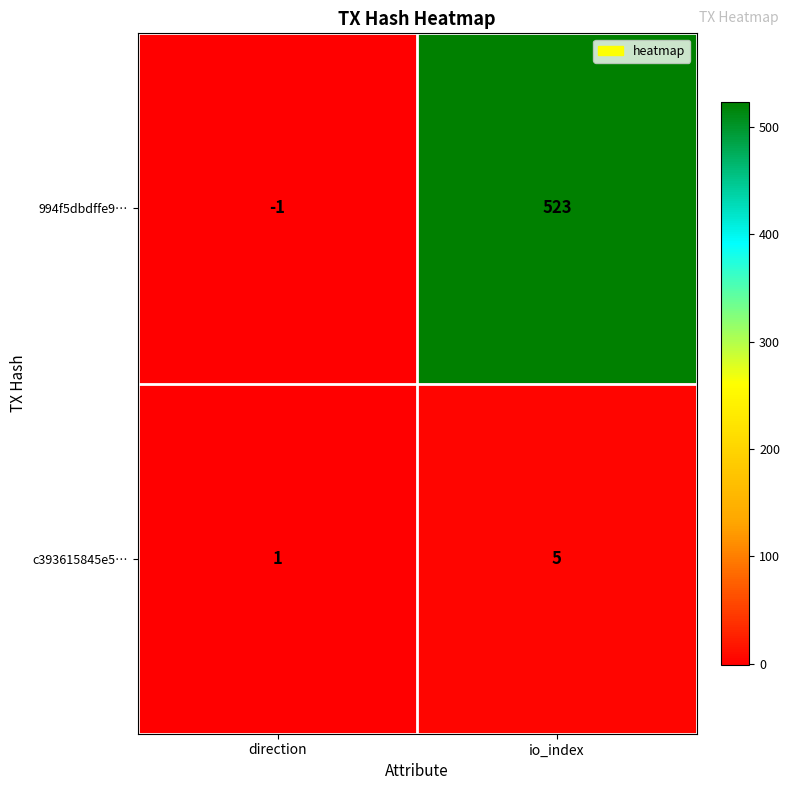

What is the spread (max minus min) of values at direction?

2